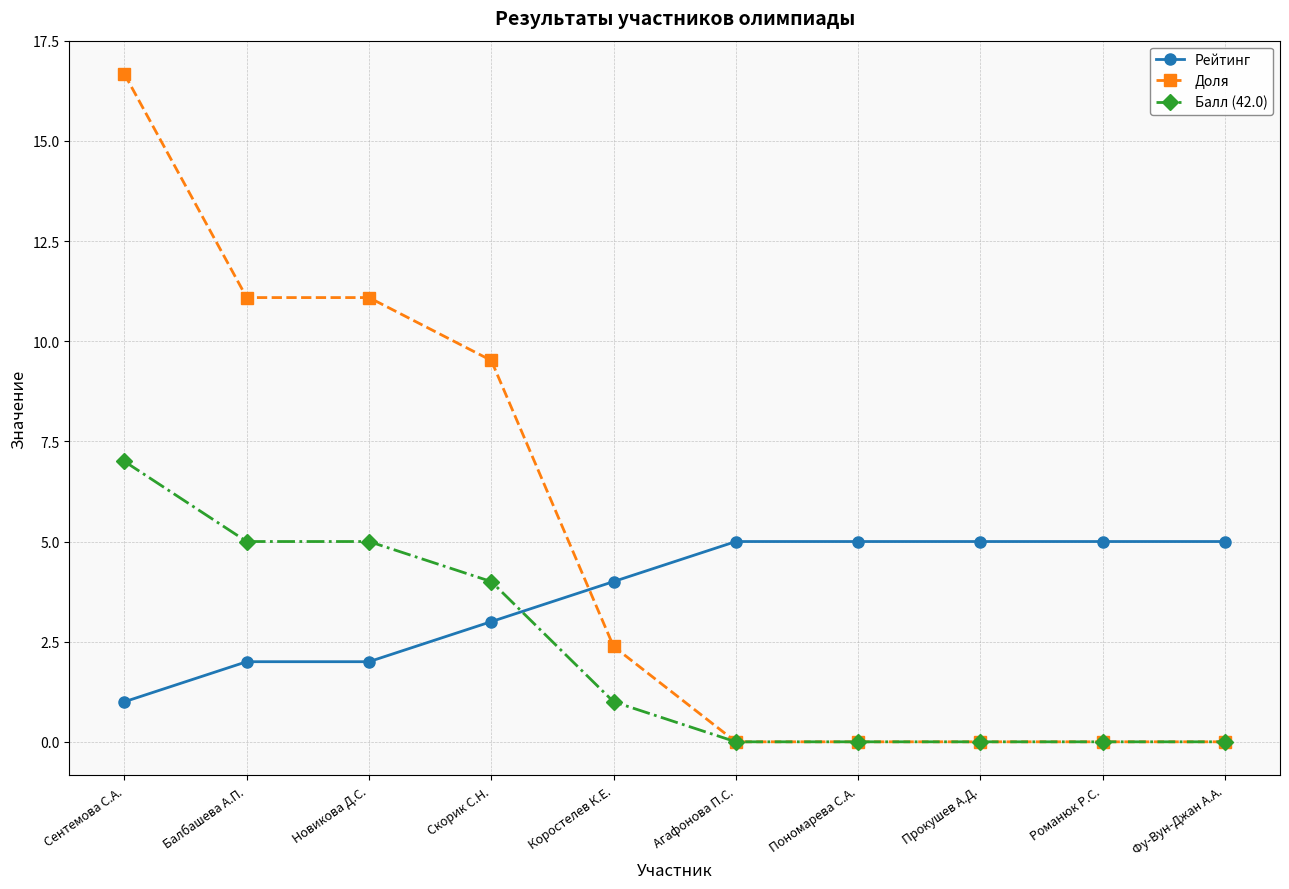

True or false: Доля and Рейтинг intersect in this chart.

True